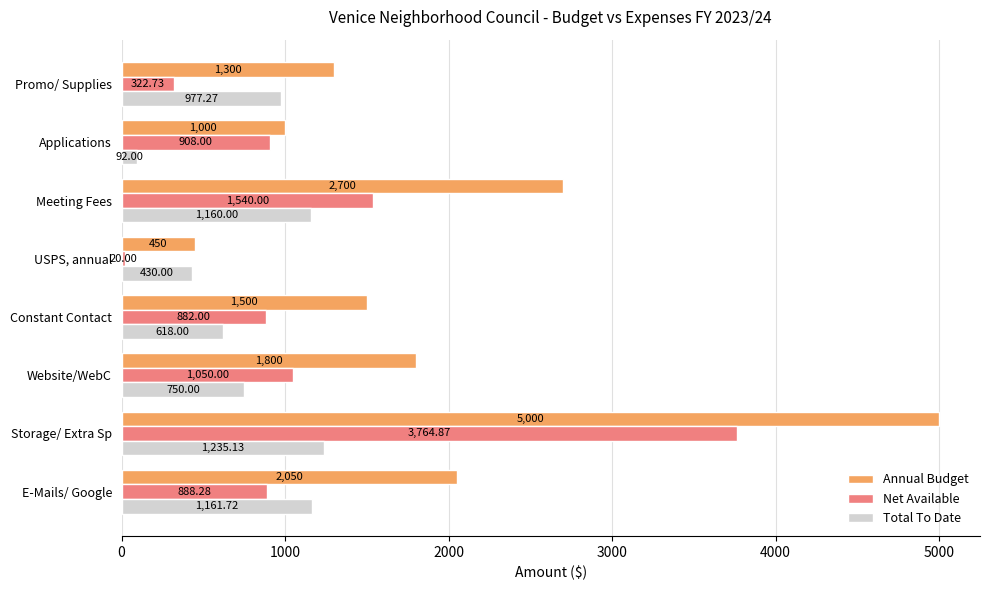

Rank the series by their maximum value, from lowest to highest.

Total To Date, Net Available, Annual Budget